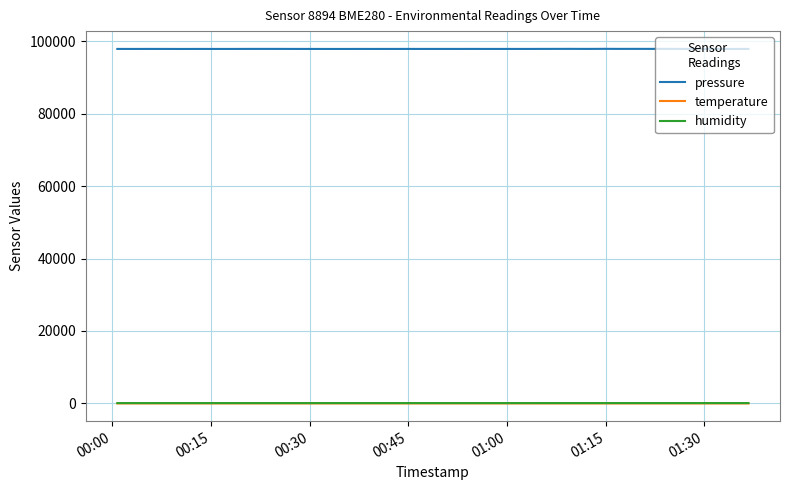

What are all the series names shown in the legend?

pressure, temperature, humidity